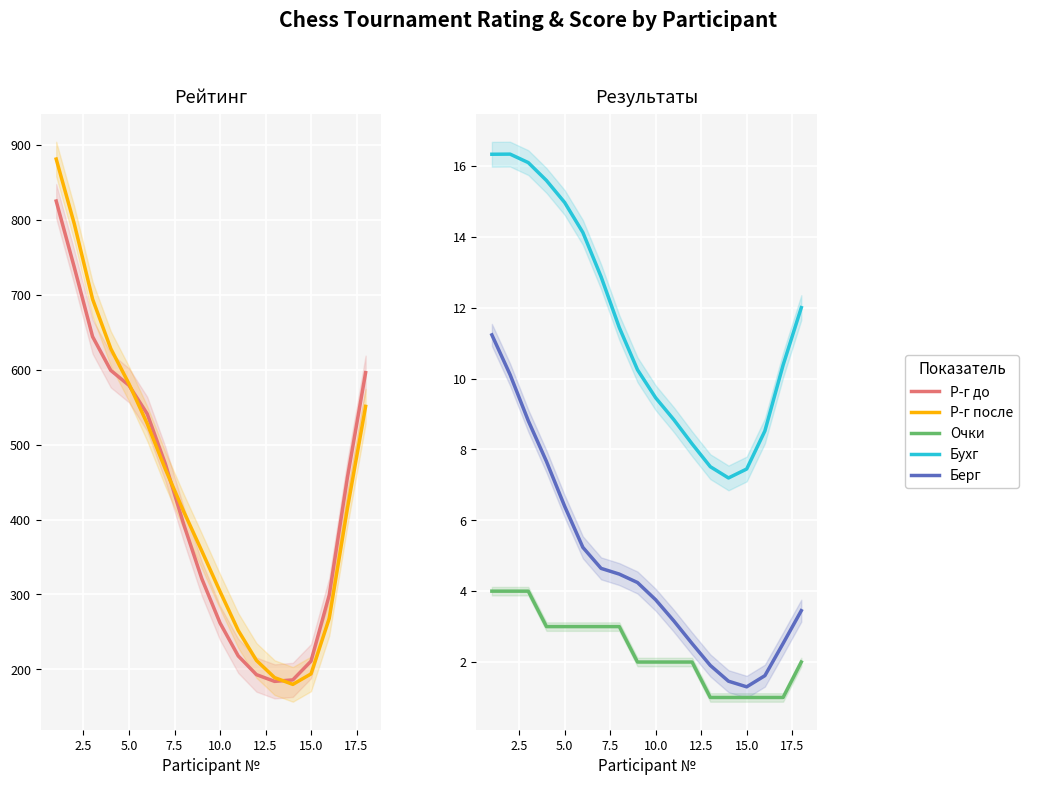

The value of Бухг at 2.5 is 7.1. True or false?

False